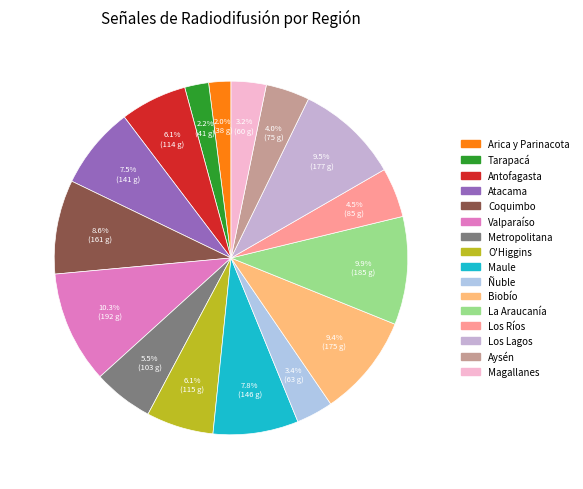

Do Tarapacá and Biobío together represent more than half of the pie?

No